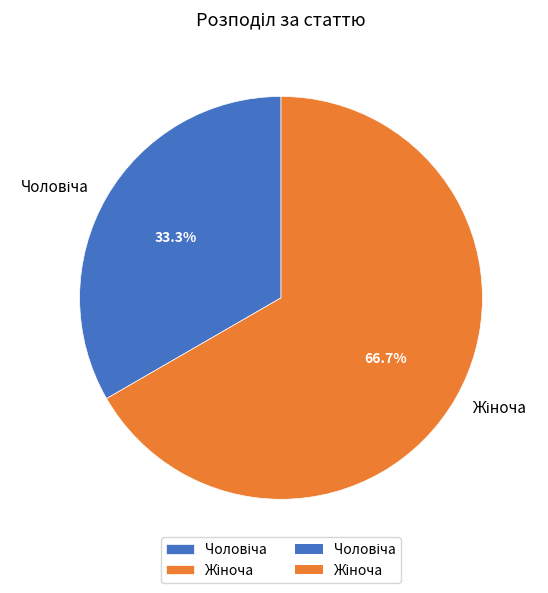

How many slices are in this pie chart?

2